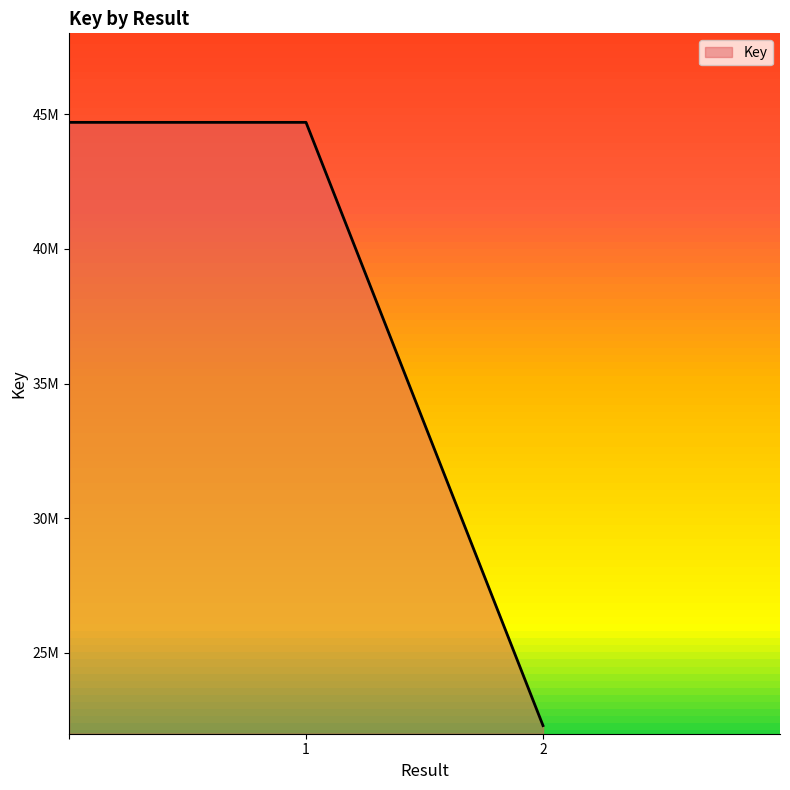

List the labels in order of value, smallest first.

2, 1, 